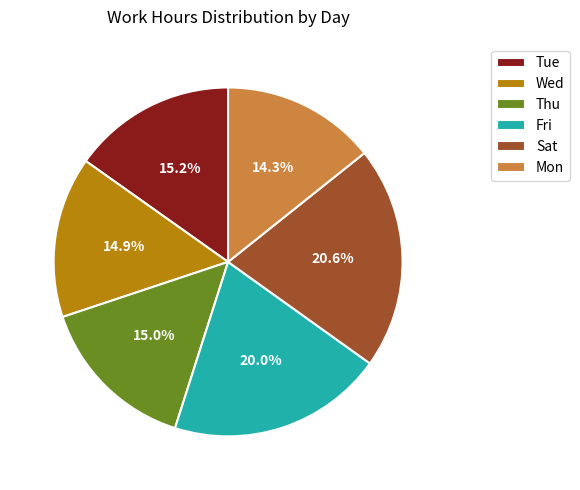

To the nearest percent, what portion does Thu represent?

15%